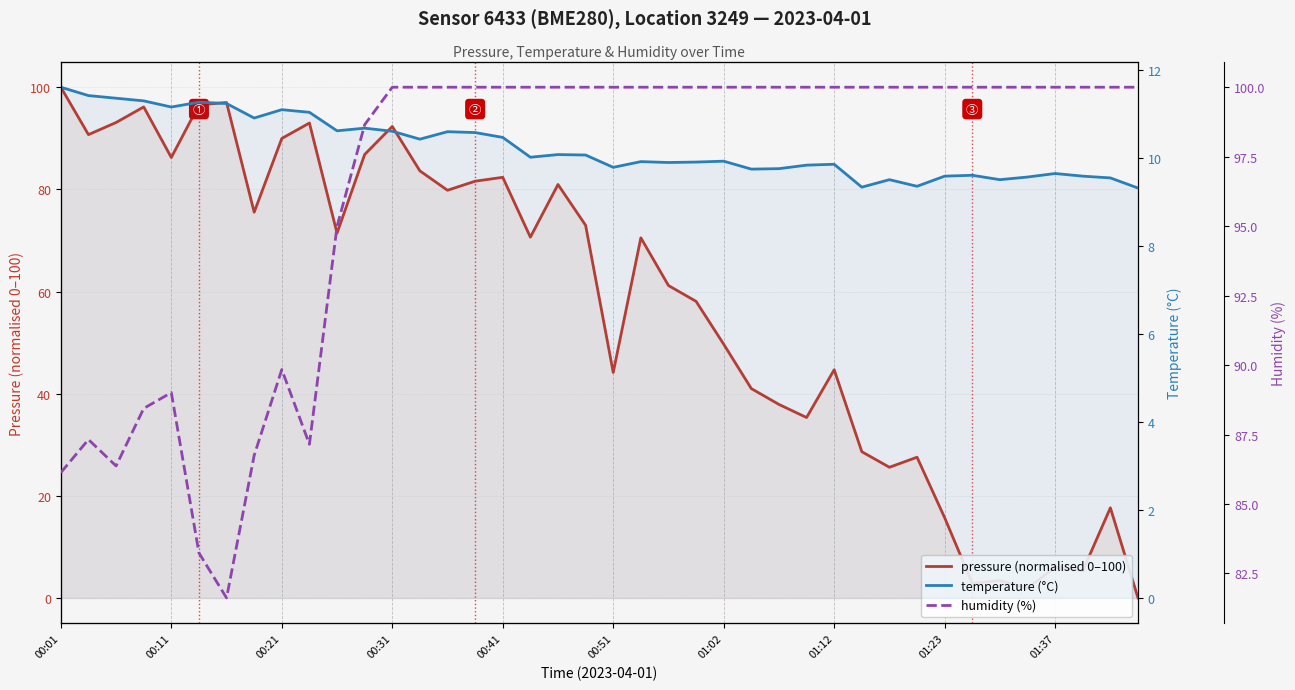

How many lines are shown in the chart?

3